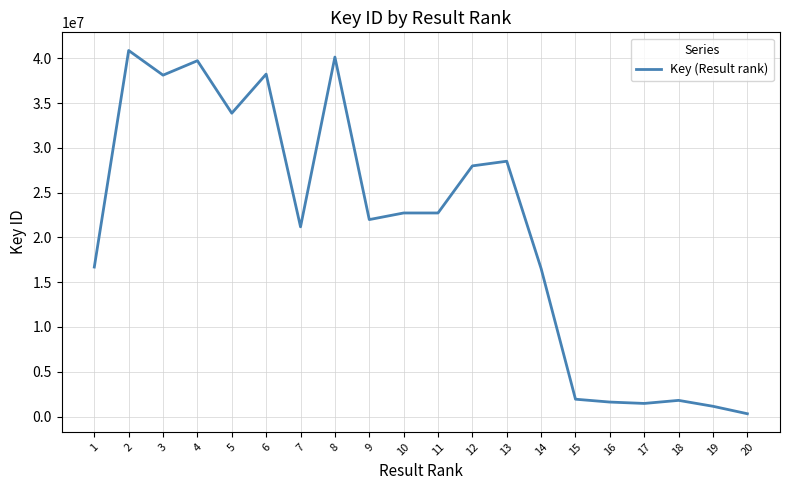

What is the greatest value displayed?

40862698